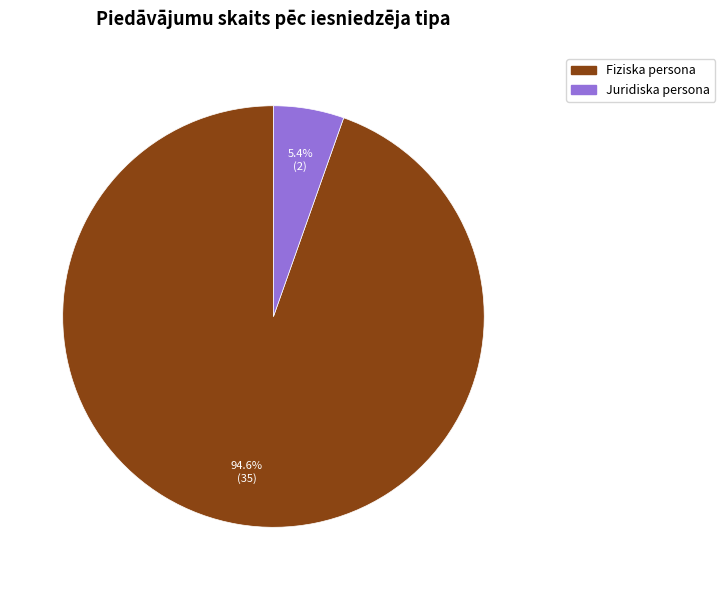

Is there a majority slice in this chart?

Yes